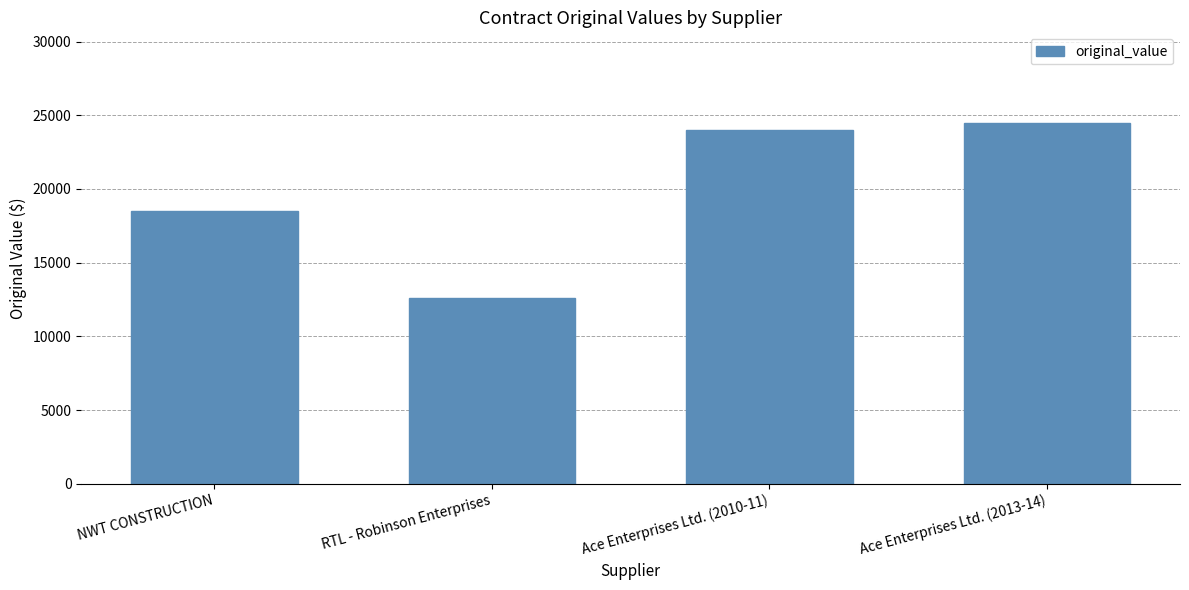

Rank the categories by value from highest to lowest.

Ace Enterprises Ltd. (2013-14), Ace Enterprises Ltd. (2010-11), NWT CONSTRUCTION, RTL - Robinson Enterprises